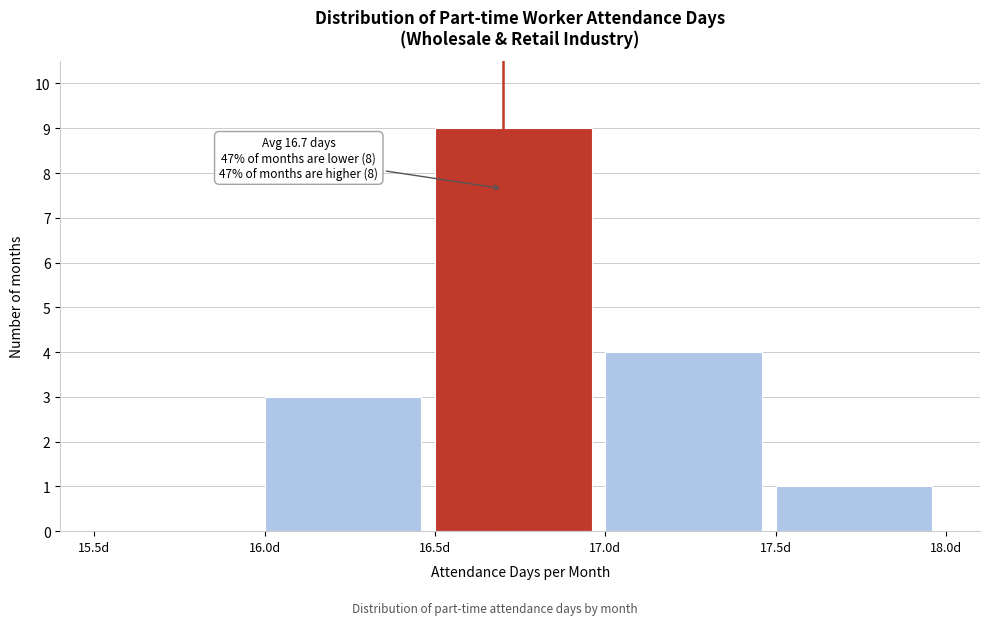

Which range on the x-axis has the tallest bar?

16.5 to 17.0